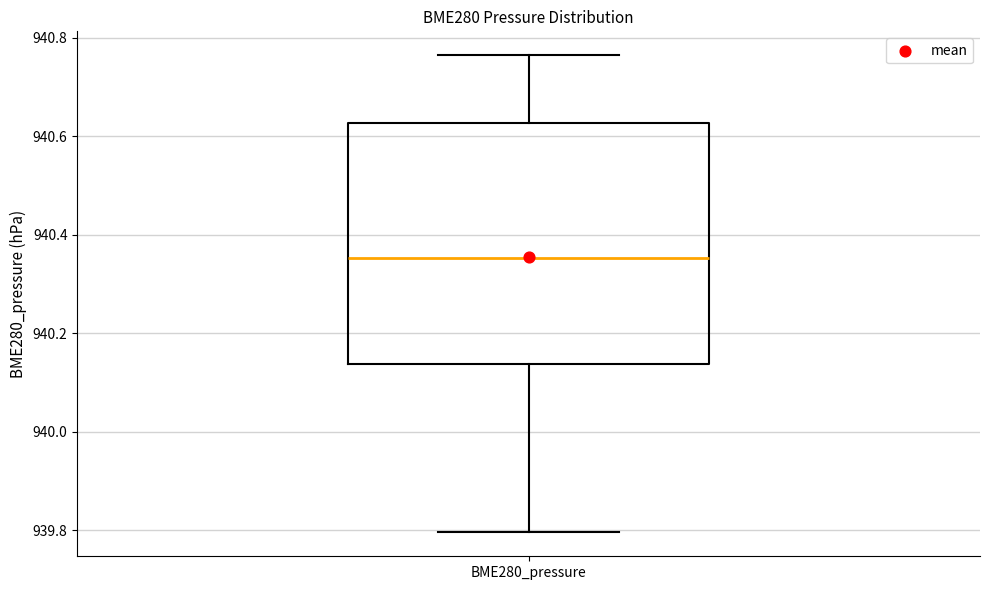

Read this box plot against the y-axis: the position of the median line, the range covered by the box, and the ends of both whiskers. The values are not printed on the chart, so give them approximately, as read against the axis.

median 940.36, box 940.14 to 940.62, whiskers 939.80 to 940.76